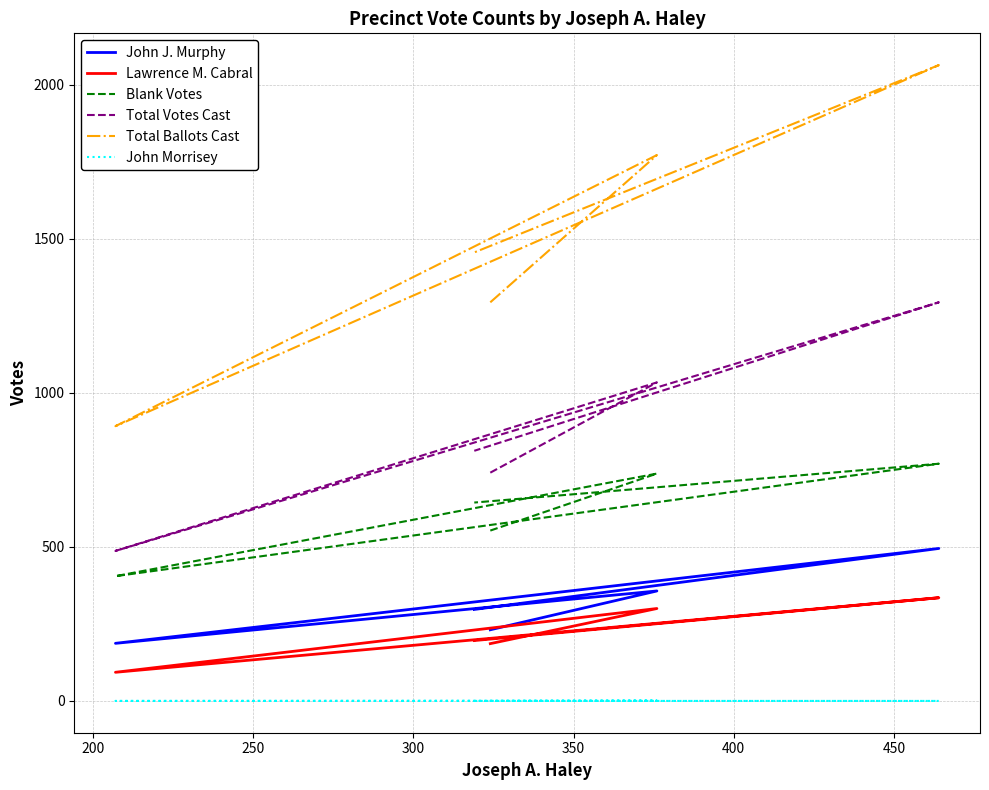

True or false: Lawrence M. Cabral has more than 0 interior local peaks.

True